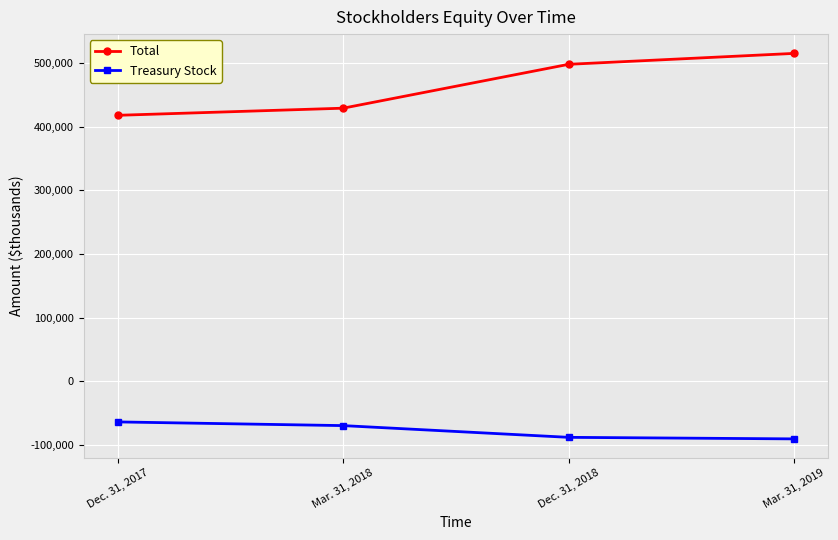

What is the difference between the highest and lowest values at Dec. 31, 2018?

585794